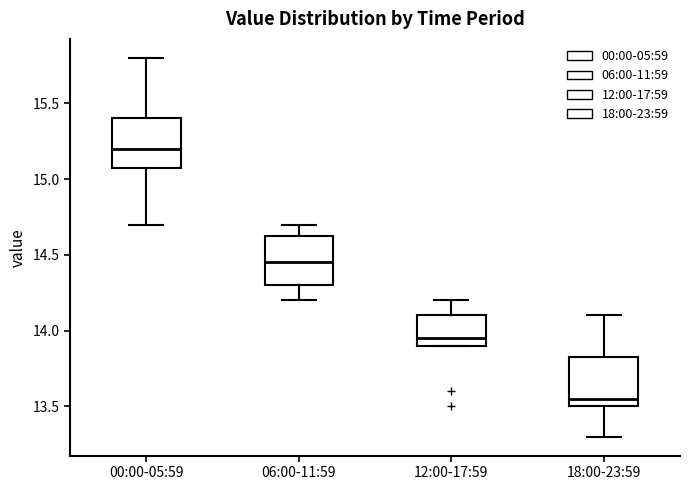

Reading left to right, read every box against the y-axis: the position of its median line, the range the box covers, and the ends of its whiskers. The values are not printed on the chart, so give them approximately, as read against the axis.

00:00-05:59: median 15.20, box 15.10 to 15.40, whiskers 14.70 to 15.80
06:00-11:59: median 14.45, box 14.30 to 14.65, whiskers 14.20 to 14.70
12:00-17:59: median 13.95, box 13.90 to 14.10, whiskers 13.90 to 14.20
18:00-23:59: median 13.55, box 13.50 to 13.85, whiskers 13.30 to 14.10